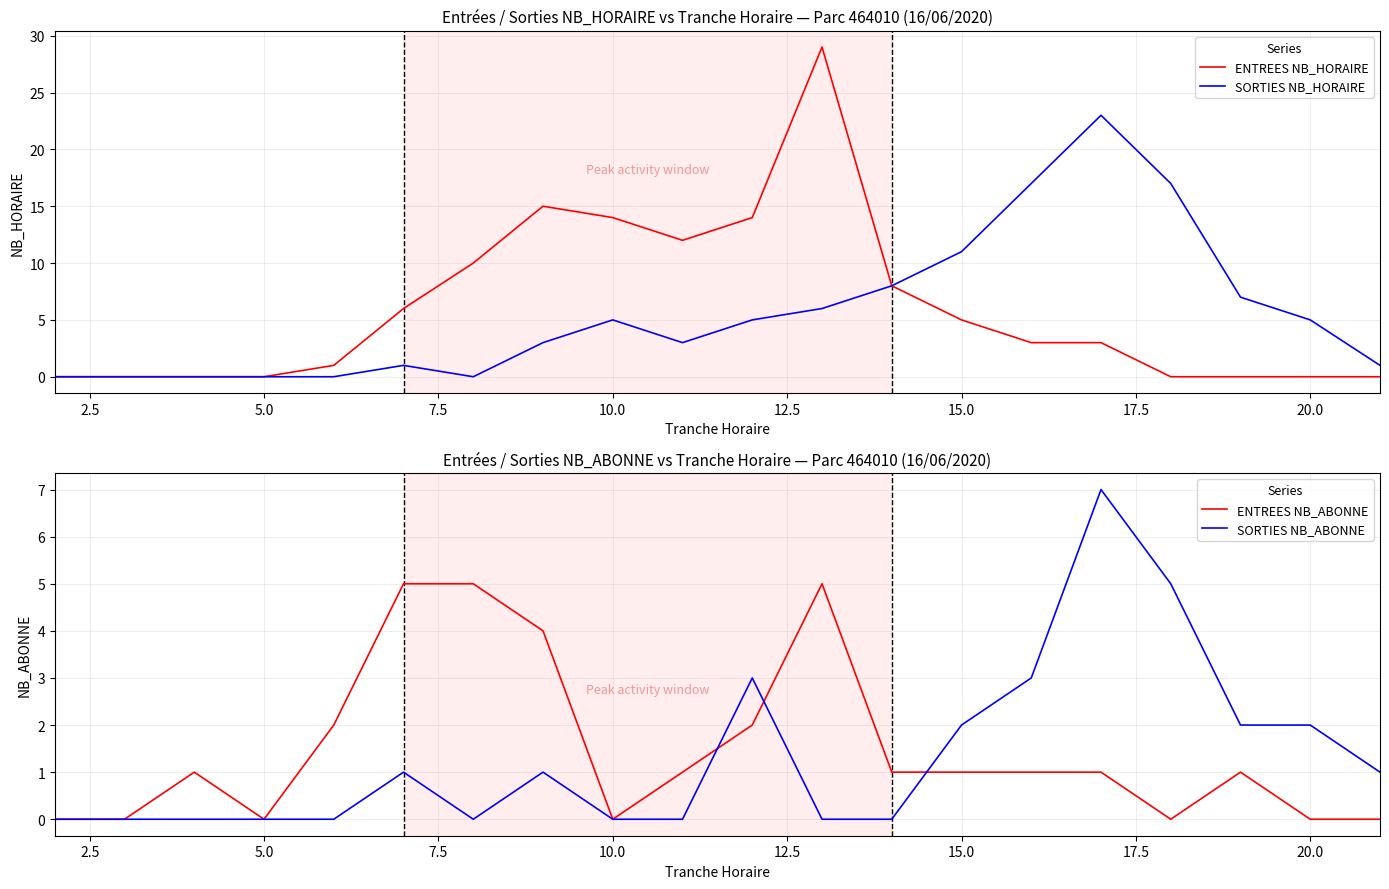

What is the highest value of the ENTREES NB_HORAIRE series?

29